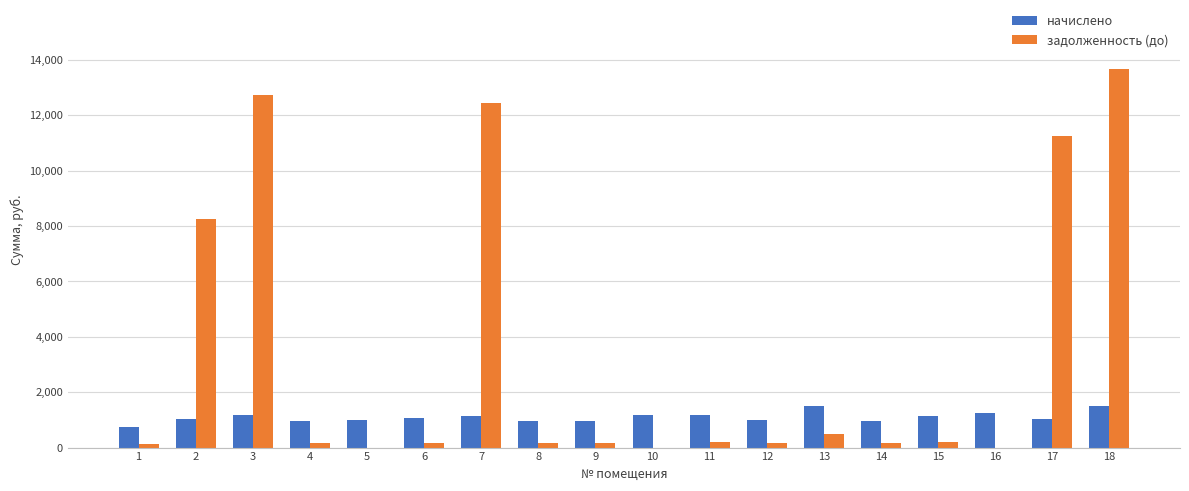

What is the sum of all задолженность (до) values?

60344.8